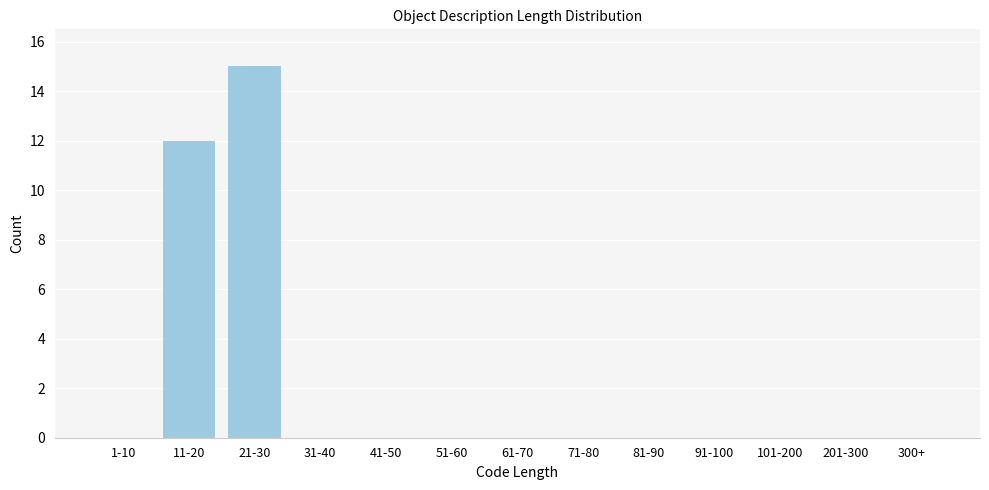

Reading left to right, list all the values displayed in this chart.

1-10=0	11-20=12	21-30=15	31-40=0	41-50=0	51-60=0	61-70=0	71-80=0	81-90=0	91-100=0	101-200=0	201-300=0	300+=0